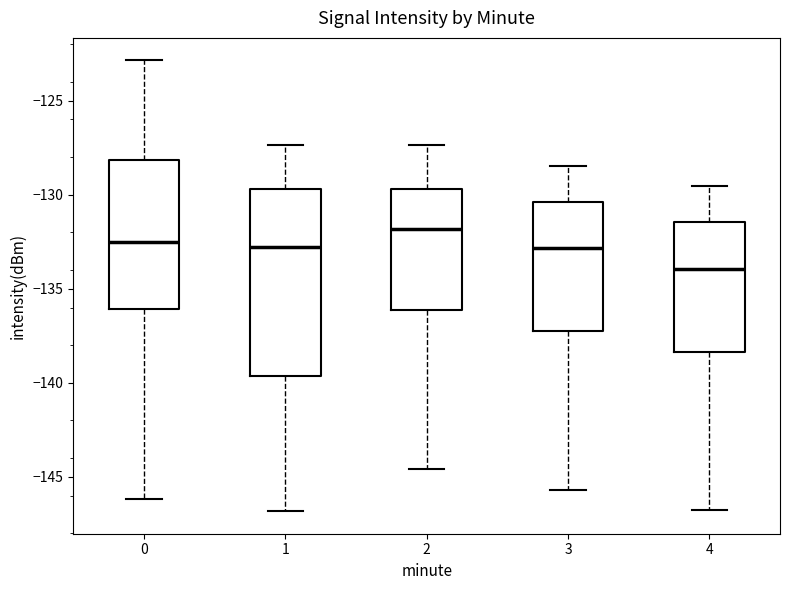

Reading left to right, transcribe this box plot: for each box, give where its median line is, the range the box spans, and where its two whiskers end, as read against the y-axis. The values are not printed on the chart, so give them approximately, as read against the axis.

0: median -132.5, box -136.0 to -128.0, whiskers -146.0 to -123.0
1: median -133.0, box -139.5 to -129.5, whiskers -147.0 to -127.5
2: median -132.0, box -136.0 to -129.5, whiskers -144.5 to -127.5
3: median -133.0, box -137.0 to -130.5, whiskers -145.5 to -128.5
4: median -134.0, box -138.5 to -131.5, whiskers -147.0 to -129.5